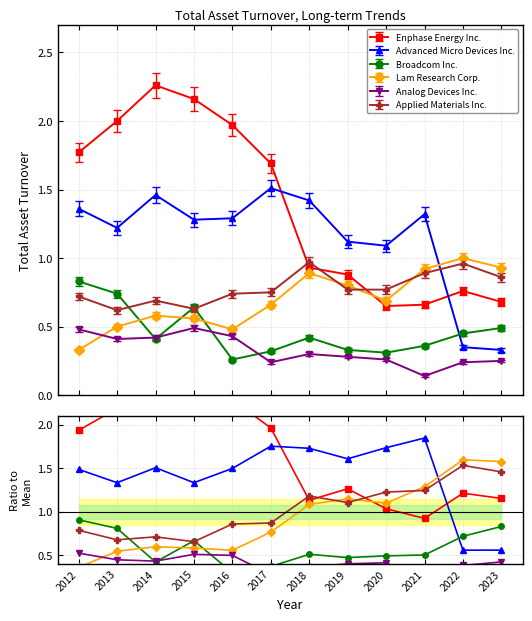

Which series has the widest spread of values?

Enphase Energy Inc.